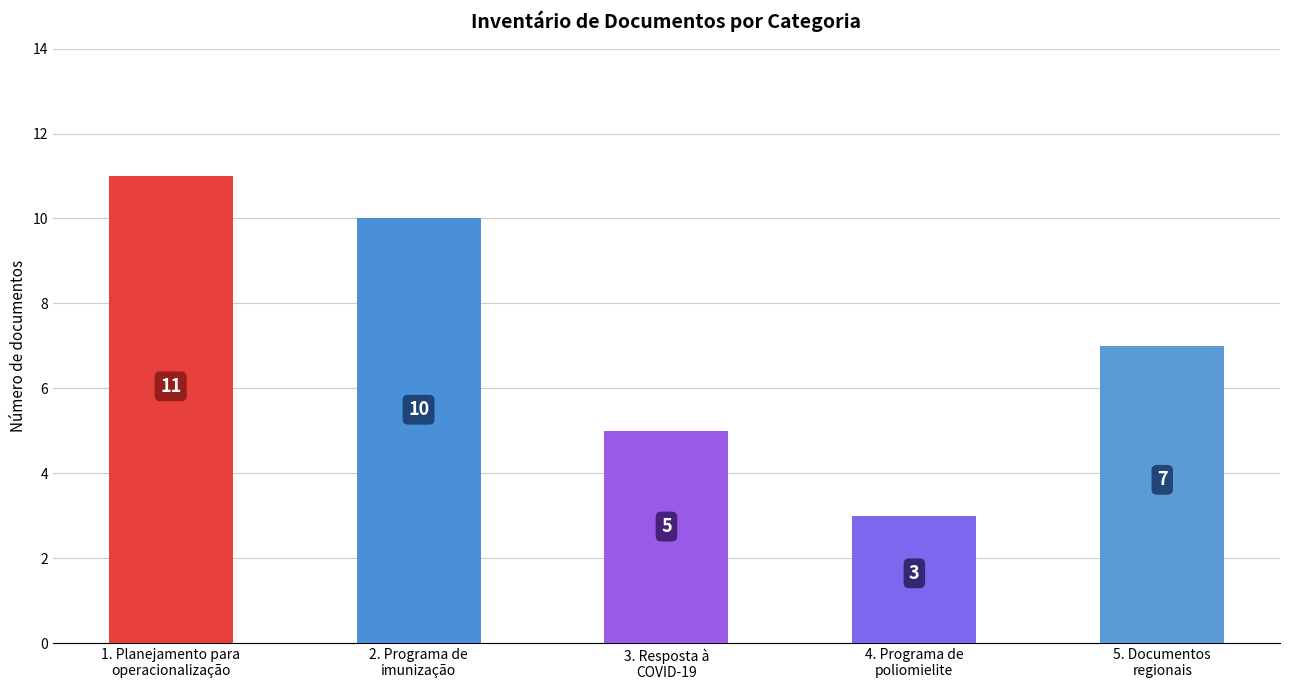

What position from the right is 2. Programa de
imunização?

4